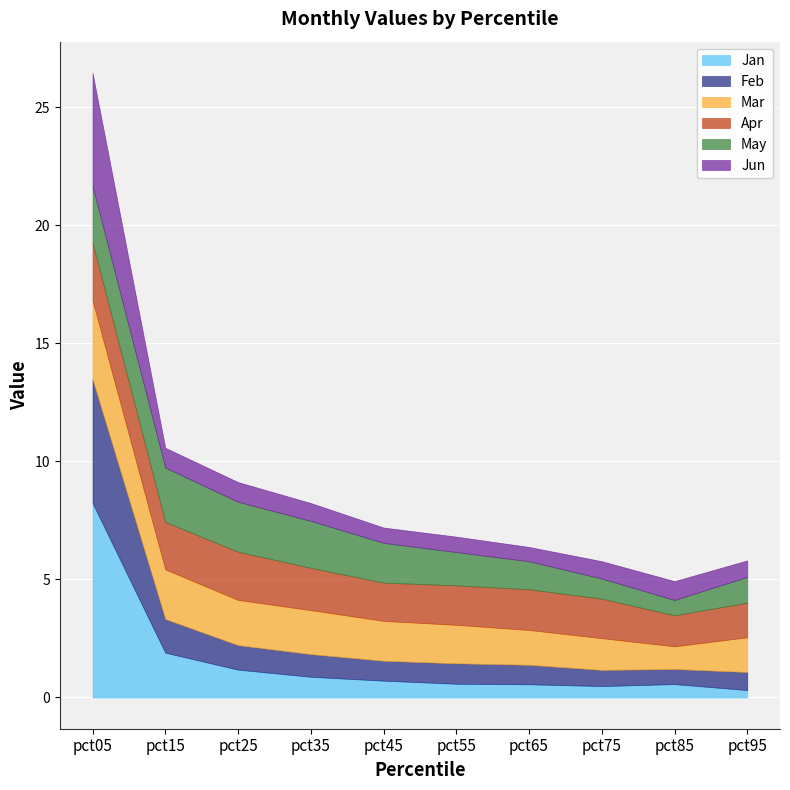

How many intersections are there between Mar and Feb?

1